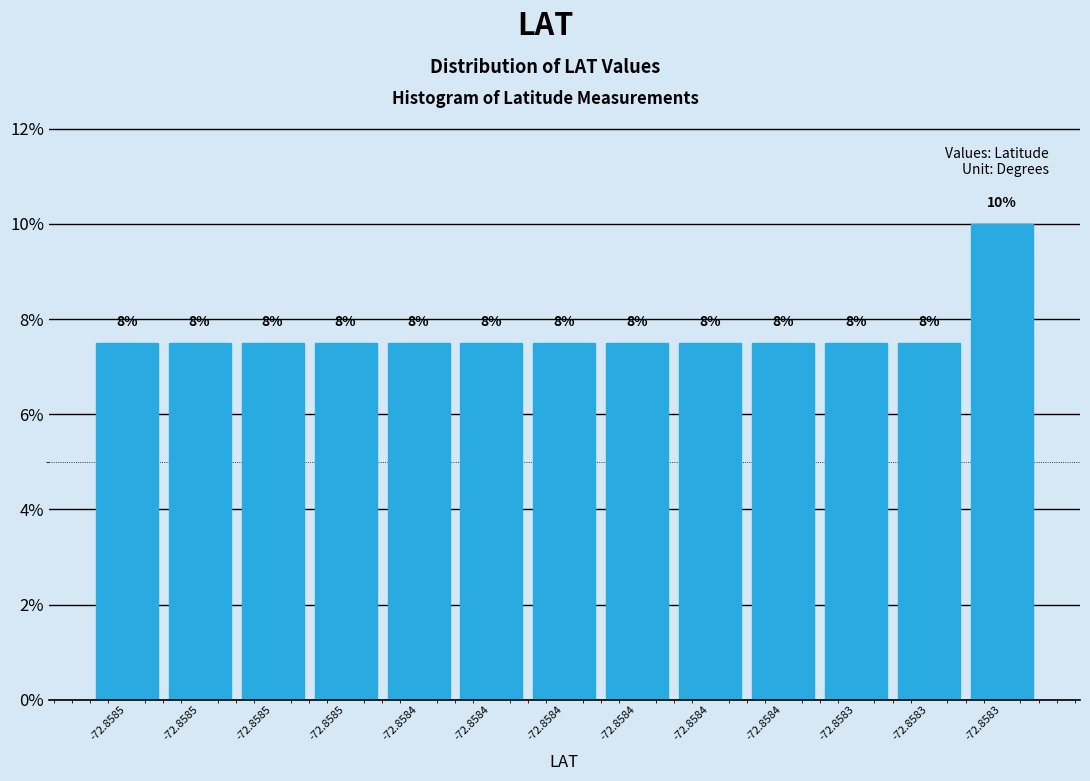

Are the bars horizontal?

No